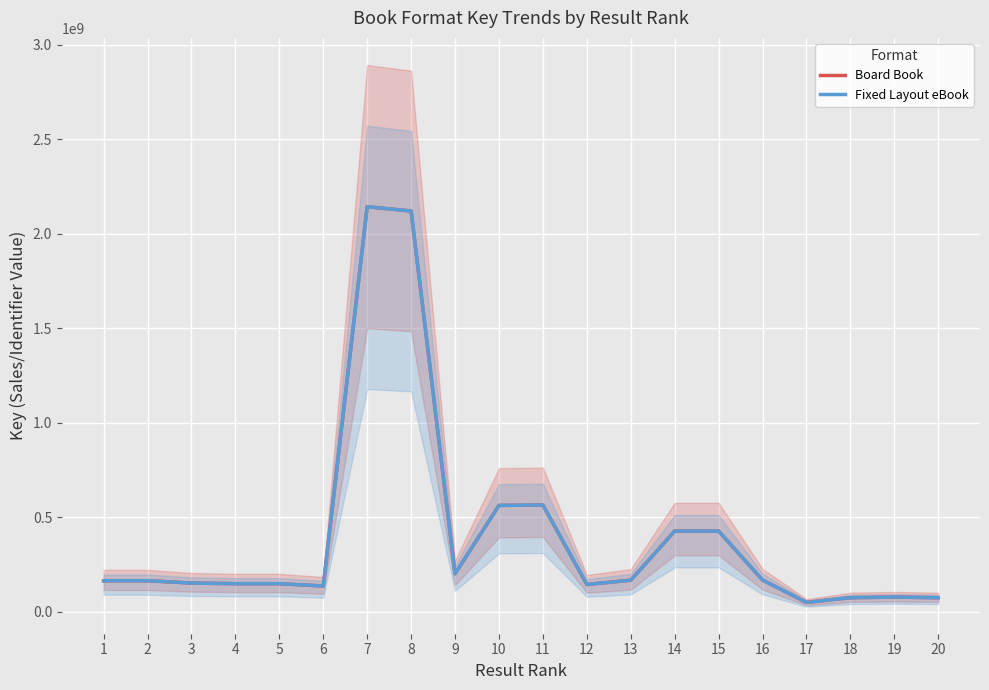

Is it true that Board Book equals 148732939 at 4?

True